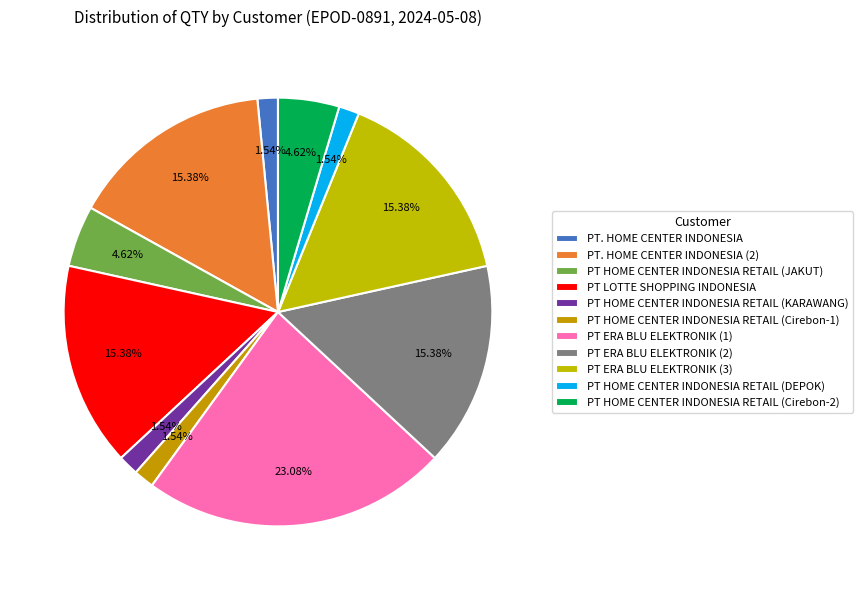

The PT ERA BLU ELEKTRONIK (3) slice represents 23% of the pie. True or false?

False